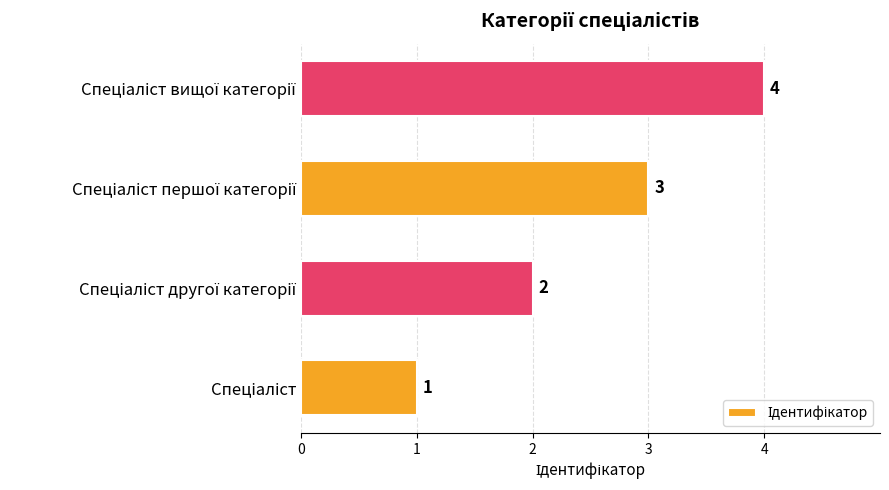

What is the difference between the second highest and second lowest values?

1